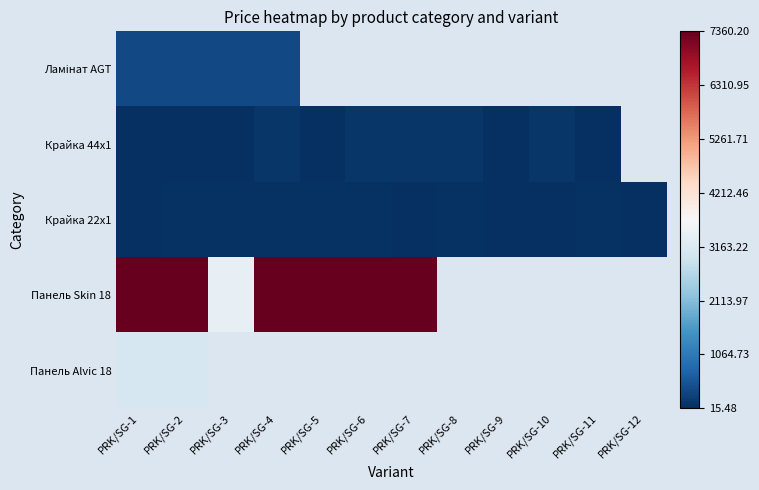

At how many categories does at least one series exceed 3107?

7